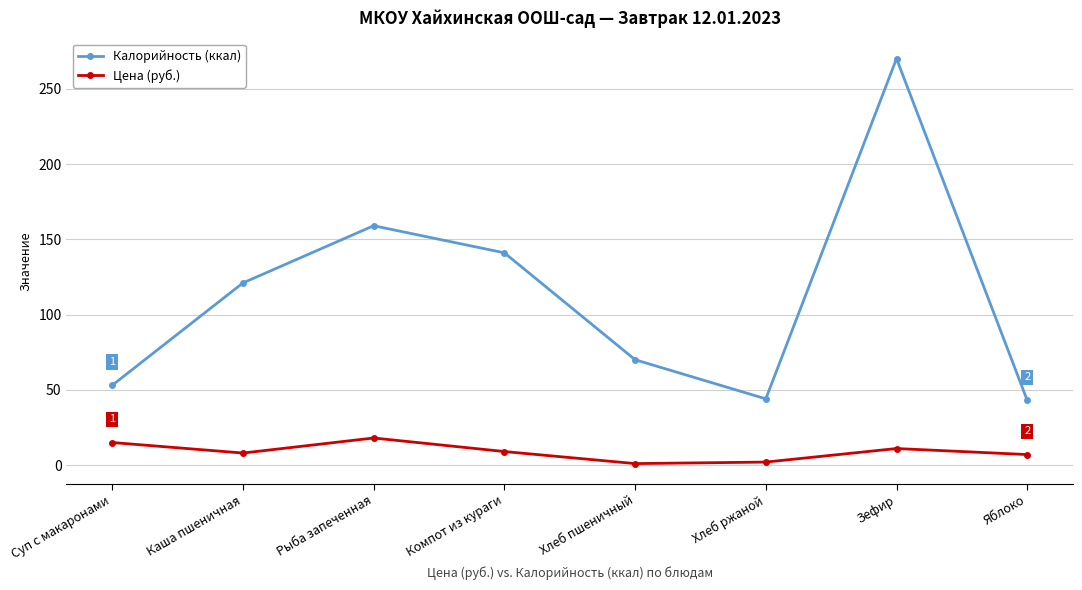

The Цена (руб.) series shows 11 at Зефир. True or false?

True